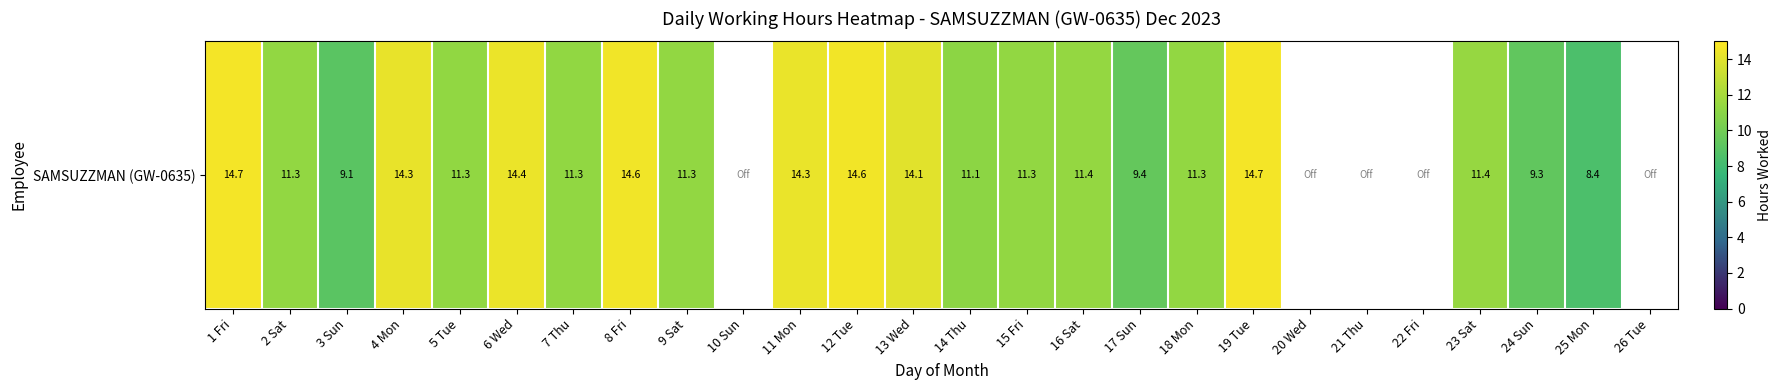

Reading left to right, extract all data points from this chart.

1 Fri=14.7	2 Sat=11.3	3 Sun=9.1	4 Mon=14.3	5 Tue=11.3	6 Wed=14.4	7 Thu=11.3	8 Fri=14.6	9 Sat=11.3	10 Sun=0.0	11 Mon=14.3	12 Tue=14.6	13 Wed=14.1	14 Thu=11.1	15 Fri=11.3	16 Sat=11.4	17 Sun=9.4	18 Mon=11.3	19 Tue=14.7	20 Wed=0.0	21 Thu=0.0	22 Fri=0.0	23 Sat=11.4	24 Sun=9.3	25 Mon=8.4	26 Tue=0.0